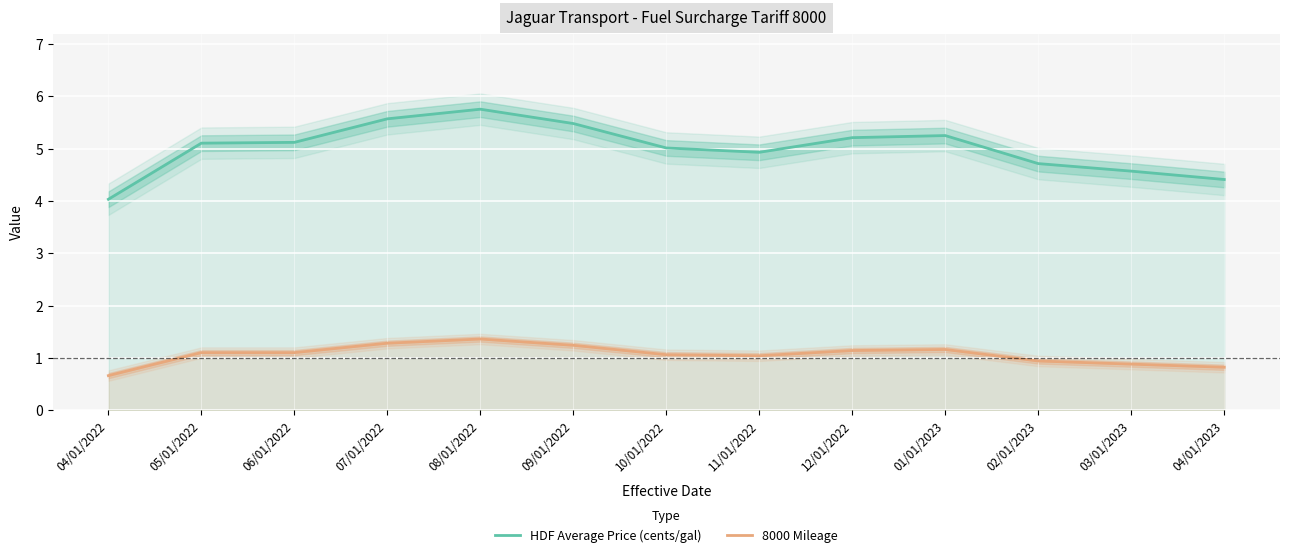

What are all the series names shown in the legend?

HDF Average Price (cents/gal), 8000 Mileage